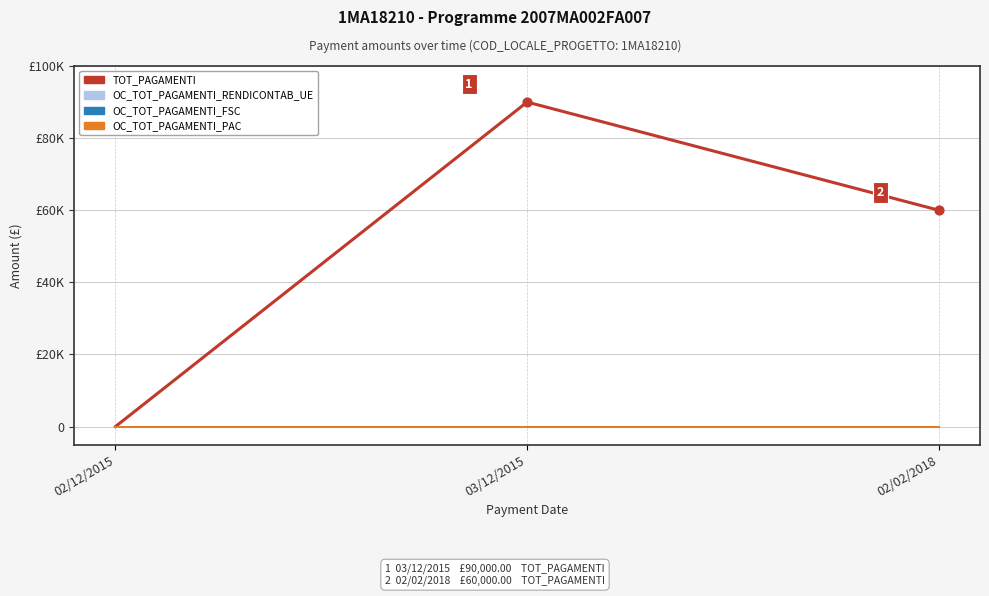

Which series has the largest total across all categories?

TOT_PAGAMENTI